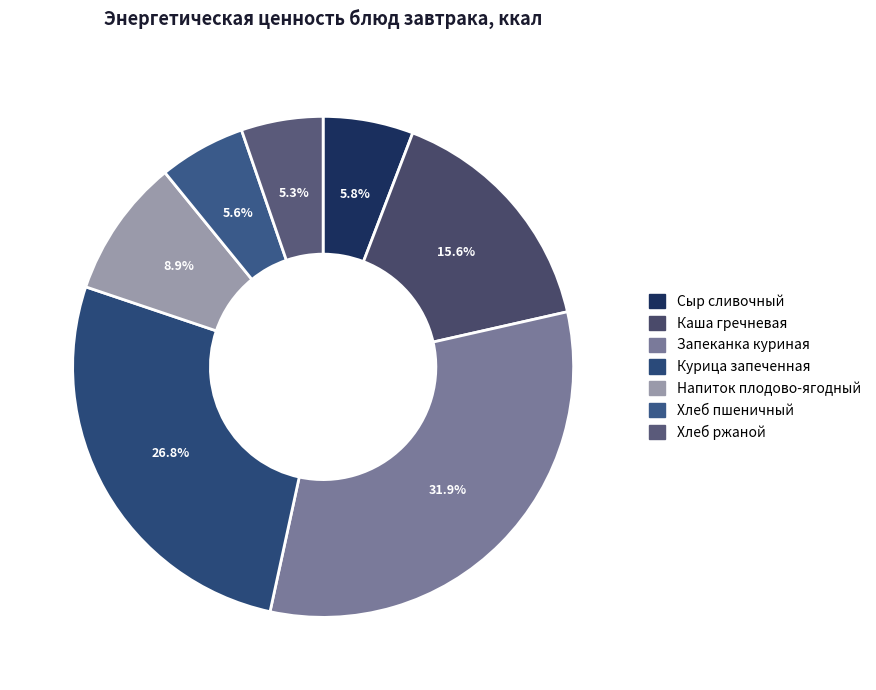

How many slices are in this pie chart?

7